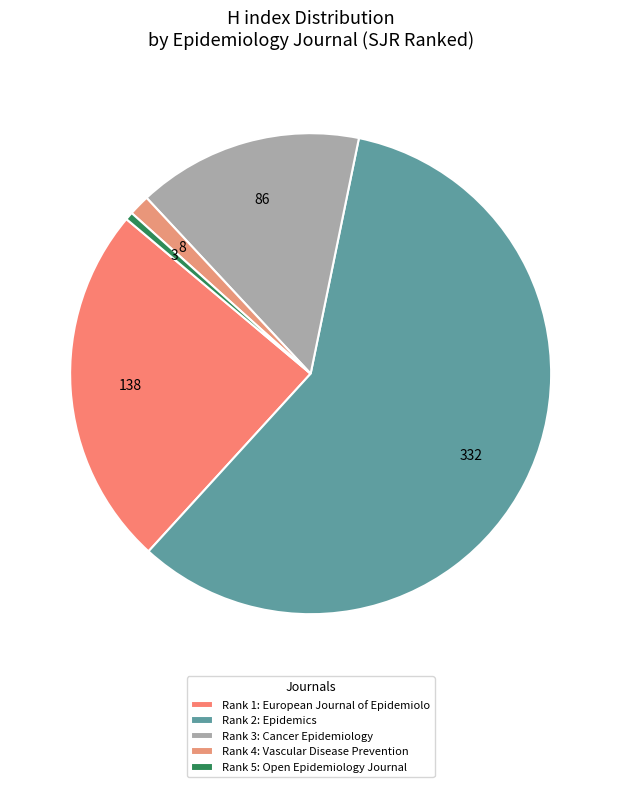

How many slices are in this pie chart?

5